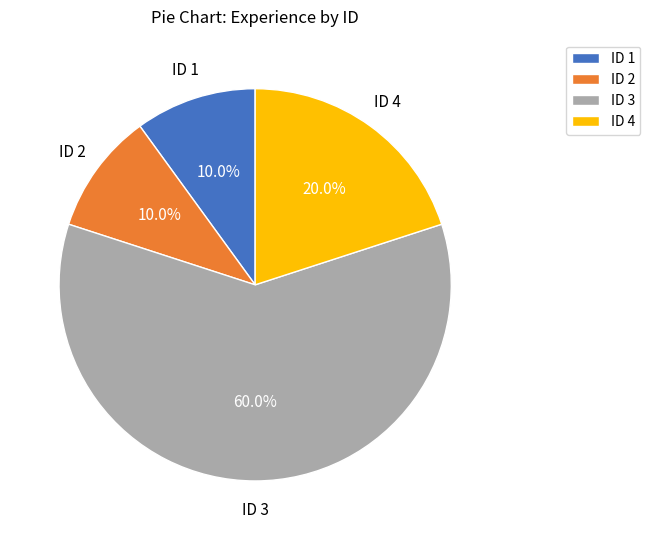

Which has a higher value, ID 2 or ID 4?

ID 4